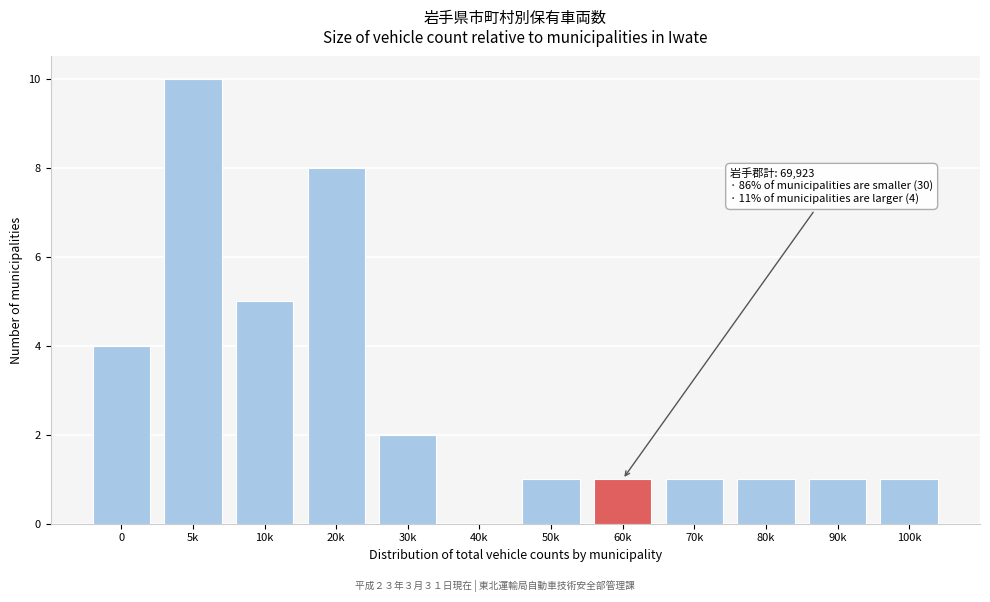

Reading left to right, what are all the values shown in this chart?

0=4	5k=10	10k=5	20k=8	30k=2	40k=0	50k=1	60k=1	70k=1	80k=1	90k=1	100k=1